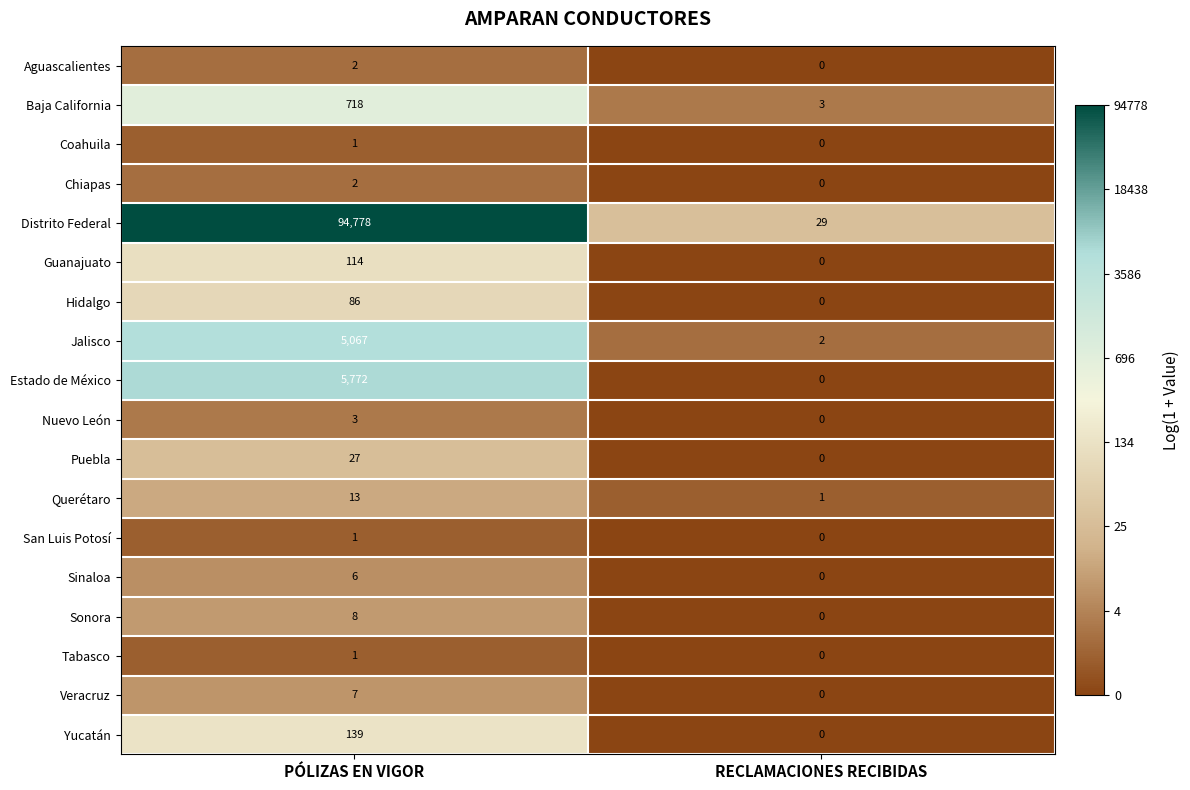

What is the maximum value shown in the chart?

94778